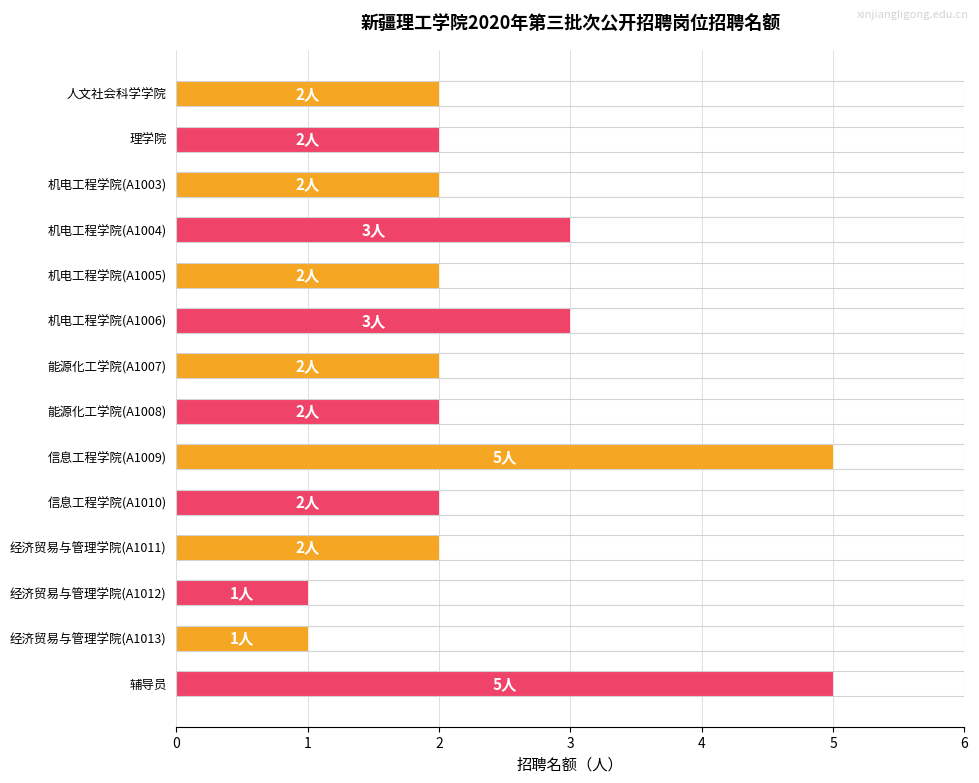

Reading bottom to top, transcribe all the data shown in this chart.

5	1	1	2	2	5	2	2	3	2	3	2	2	2